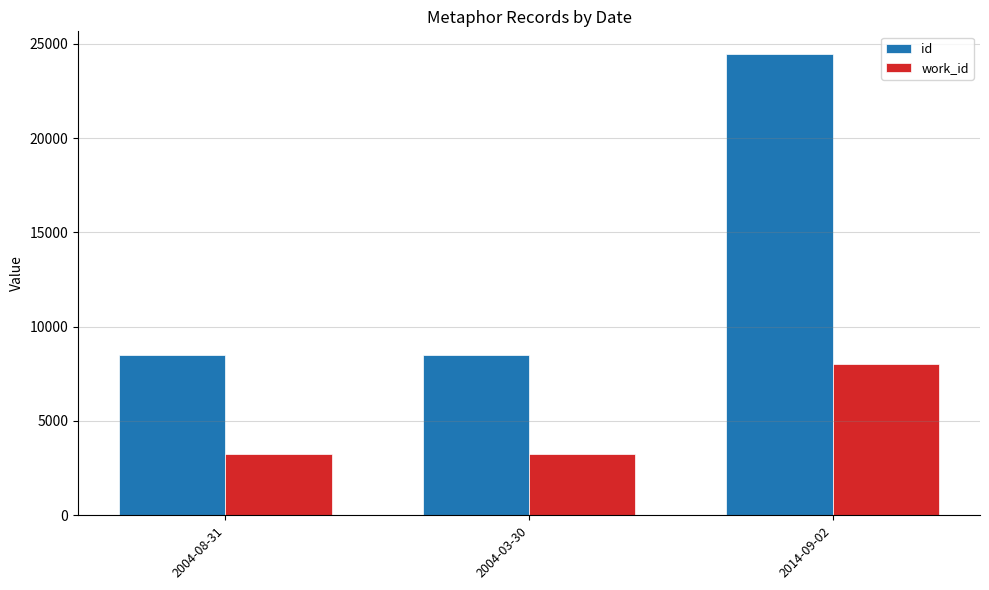

Where is id nearest to the value 16471?

2004-03-30